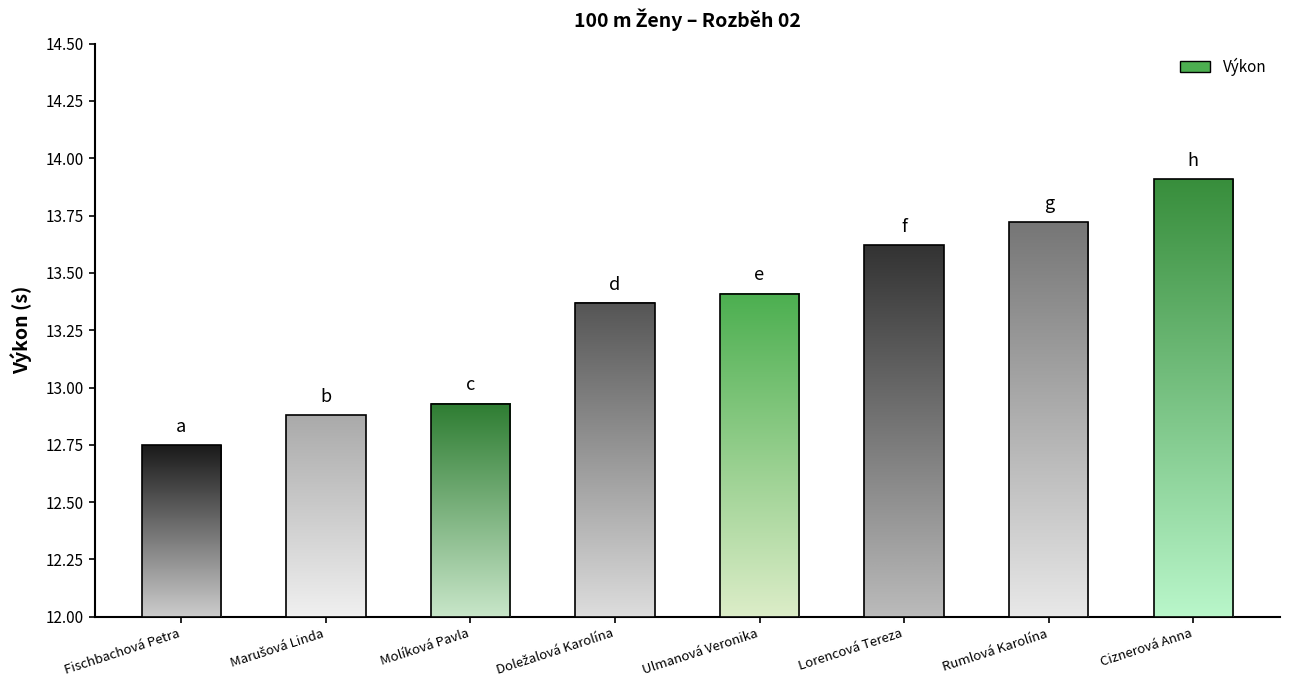

What is the sum of all values?

106.6